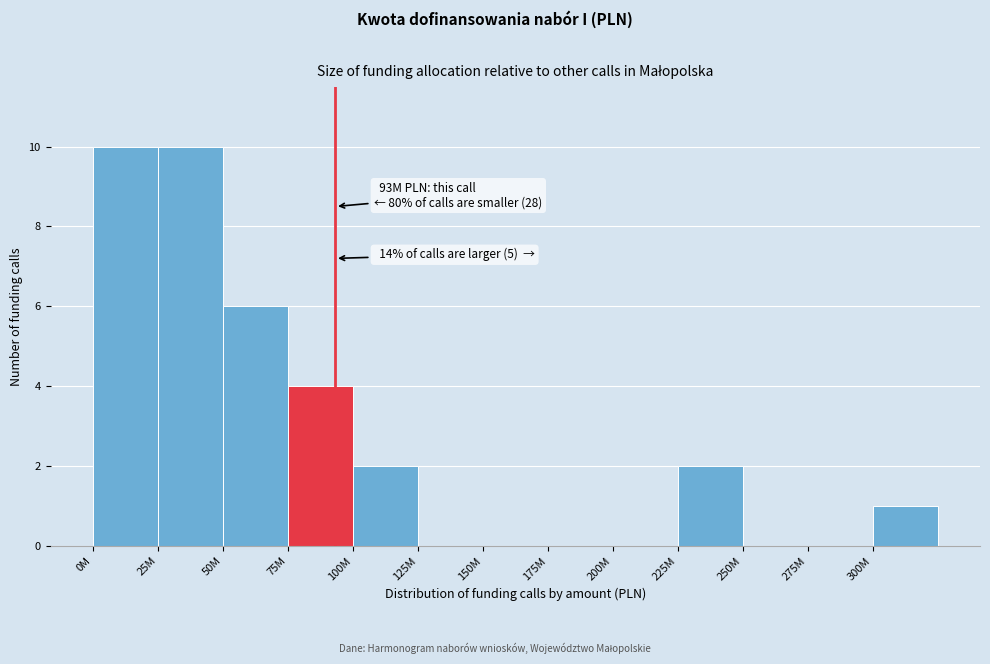

Reading left to right, transcribe all the data shown in this chart.

0M=10	25M=10	50M=6	75M=4	100M=2	125M=0	150M=0	175M=0	200M=0	225M=2	250M=0	275M=0	300M=1